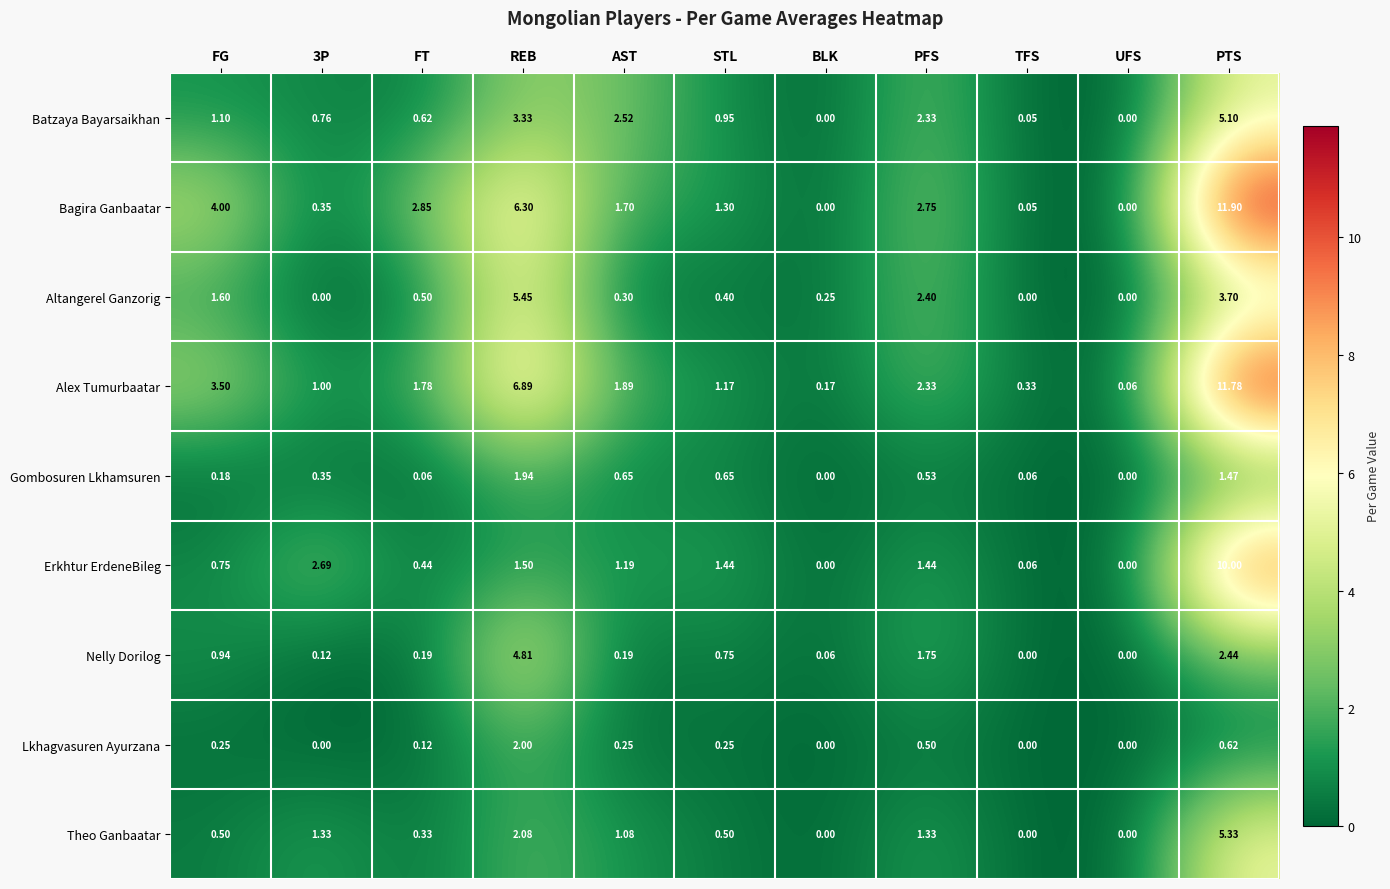

Which category has the lowest value in the Alex Tumurbaatar series?

UFS